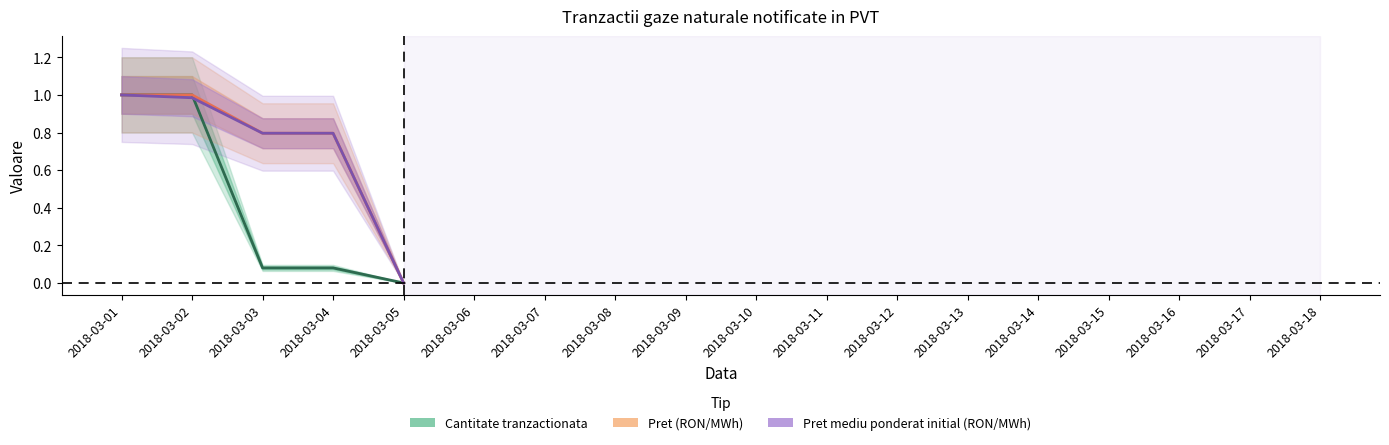

Reading left to right, transcribe all the data shown in this chart.

Cantitate tranzactionata: 1.0	1.0	0.1	0.1	0.0
Pret (RON/MWh): 1.0	1.0	0.8	0.8	0.0
Pret mediu ponderat initial (RON/MWh): 1.0	1.0	0.8	0.8	0.0